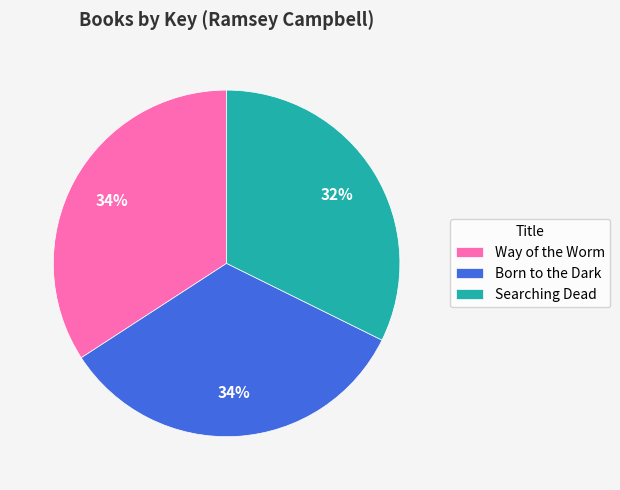

Count the number of slices in the pie.

3